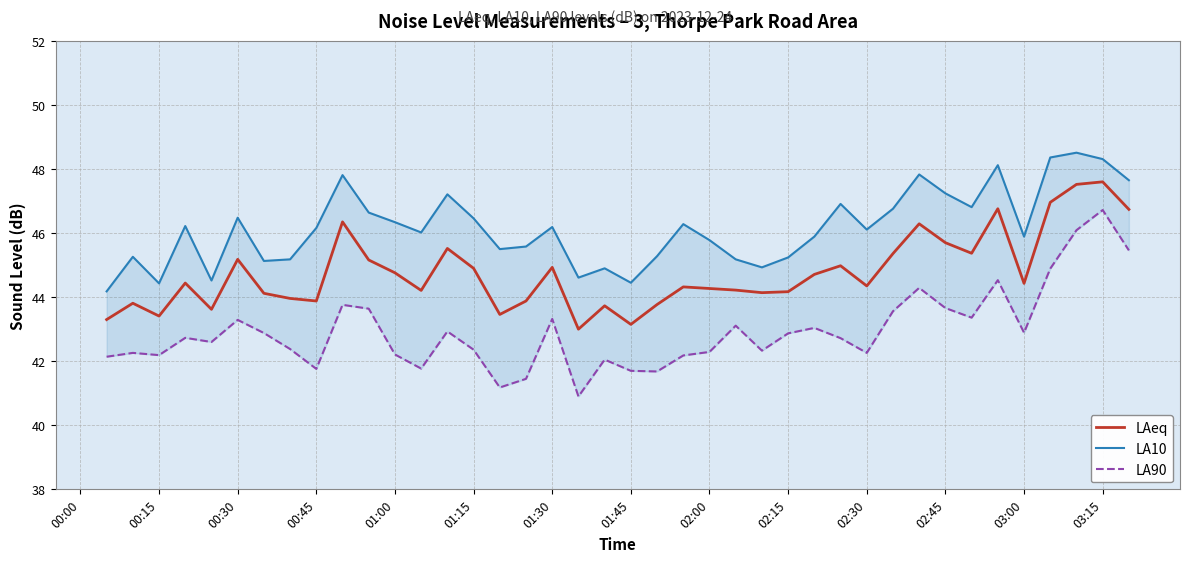

What is the maximum value for LAeq?

47.6